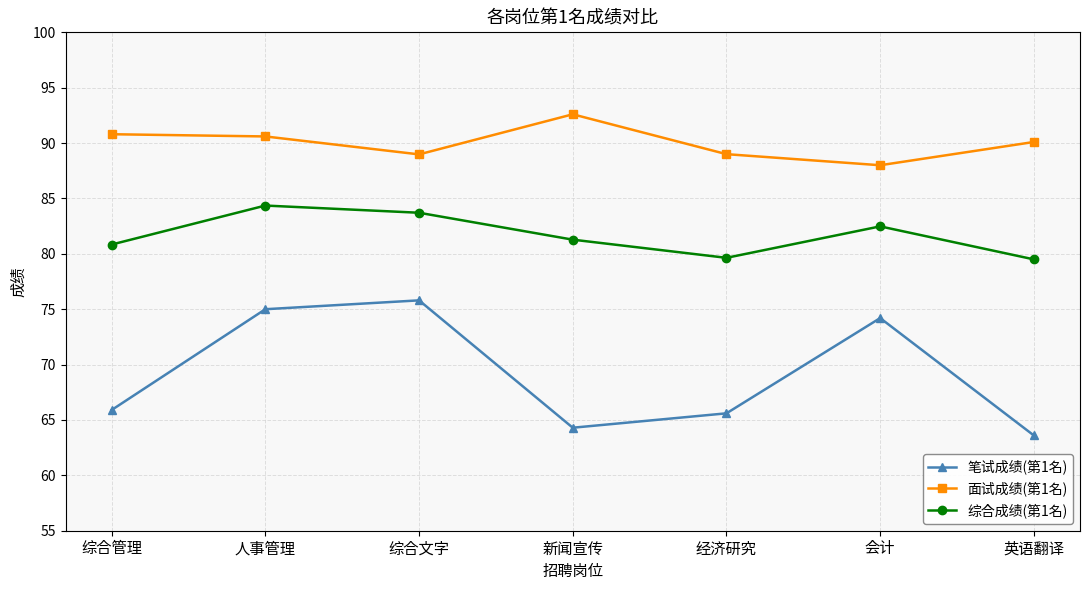

Read the 笔试成绩(第1名) value at 人事管理.

75.0